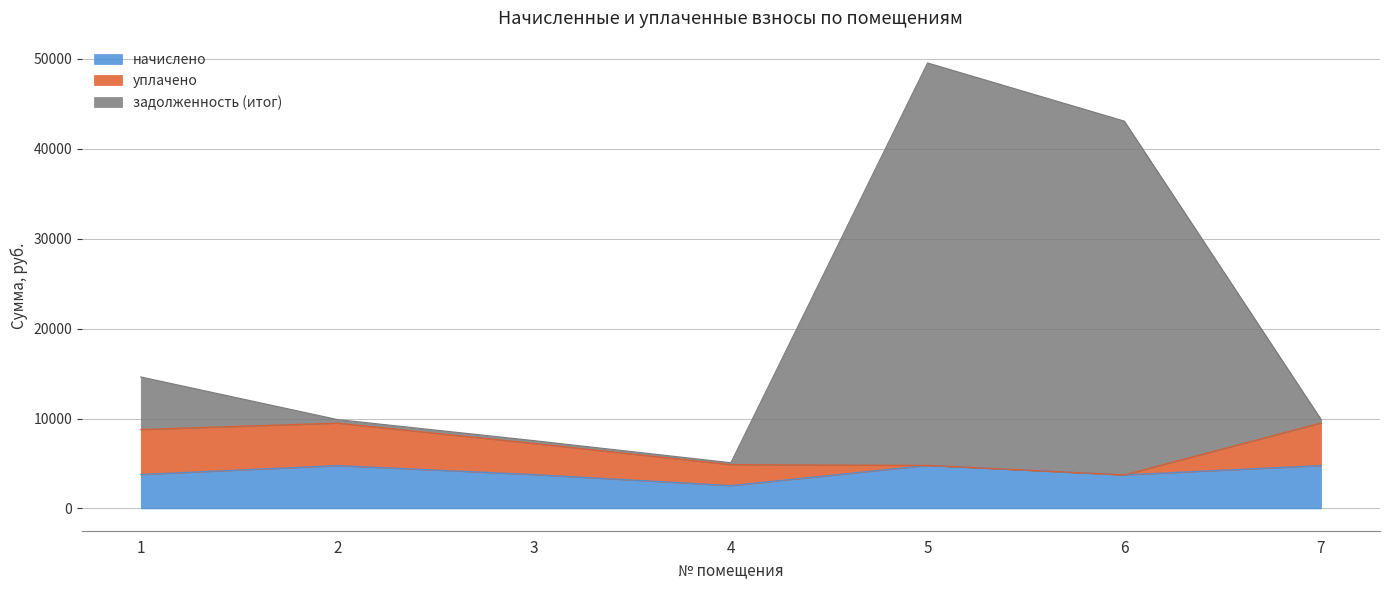

Is it true that задолженность (итог) equals 13149.4 at 3?

False